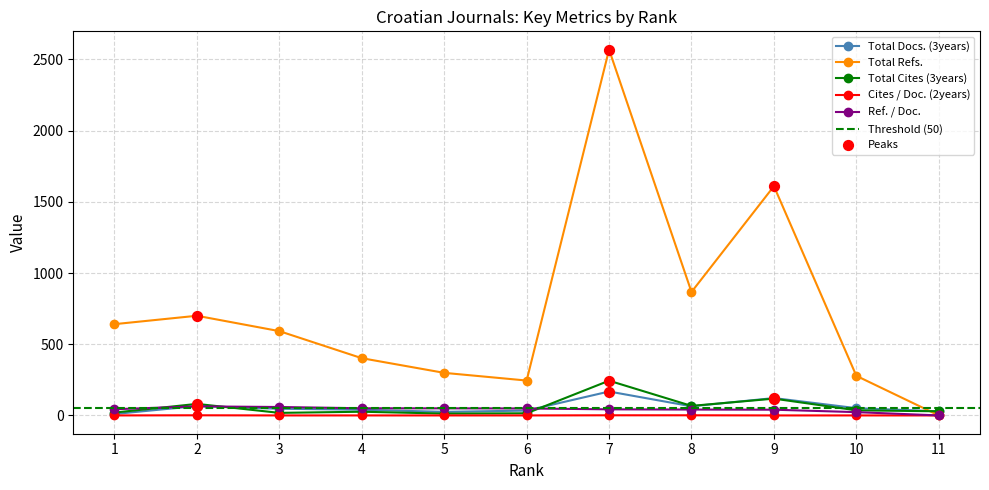

Which series has the widest spread of Y values?

Total Refs.